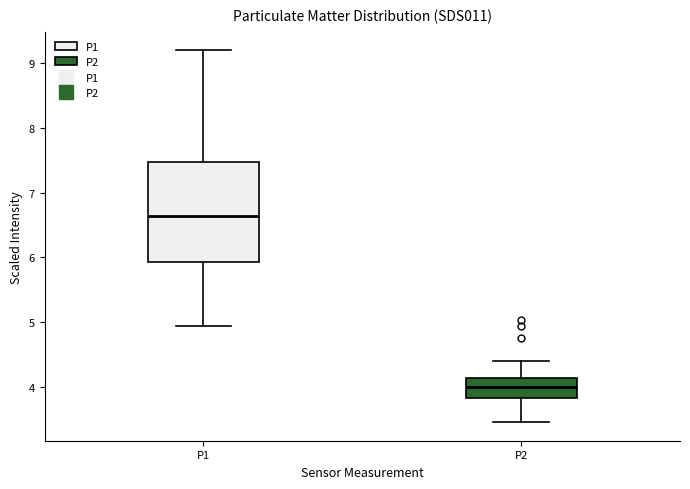

Where is the upper edge of the box for P1 on the y-axis? The values are not printed on the chart, so give them approximately, as read against the axis.

7.5